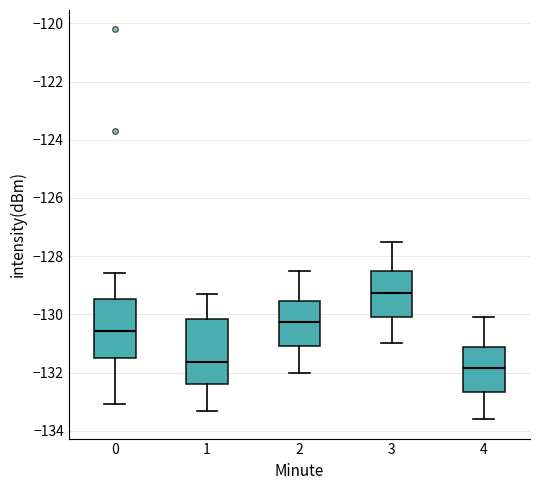

Reading left to right, transcribe this box plot: for each box, give where its median line is, the range the box spans, and where its two whiskers end, as read against the y-axis. The values are not printed on the chart, so give them approximately, as read against the axis.

0: median -130.6, box -131.6 to -129.4, whiskers -133.0 to -128.6
1: median -131.6, box -132.4 to -130.2, whiskers -133.4 to -129.2
2: median -130.2, box -131.0 to -129.6, whiskers -132.0 to -128.4
3: median -129.2, box -130.0 to -128.6, whiskers -131.0 to -127.4
4: median -131.8, box -132.6 to -131.2, whiskers -133.6 to -130.0